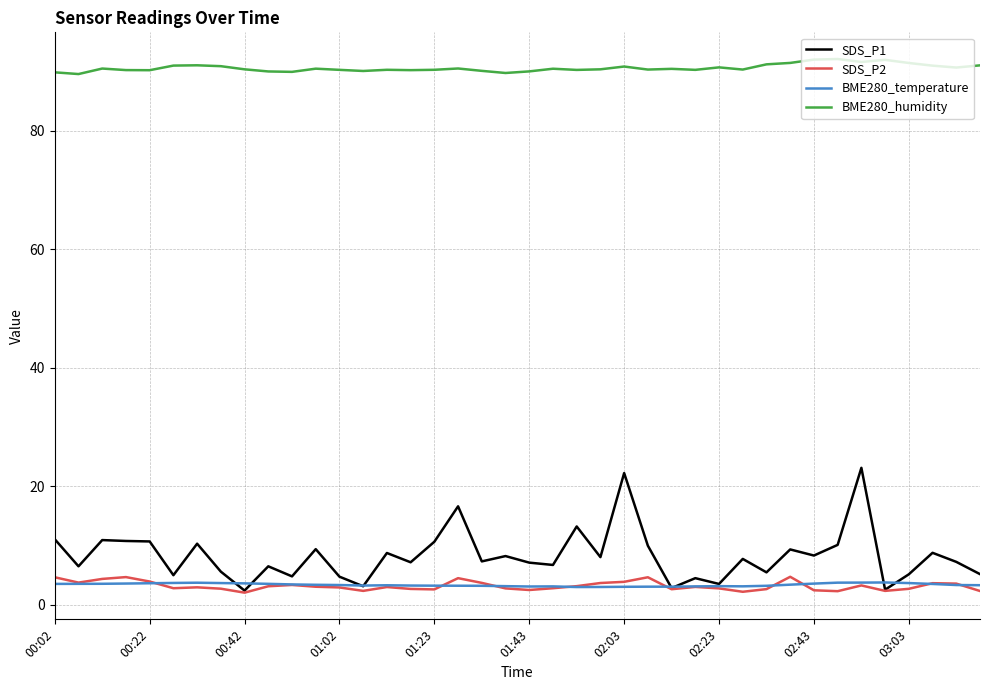

Which series has the largest range (max minus min)?

SDS_P1